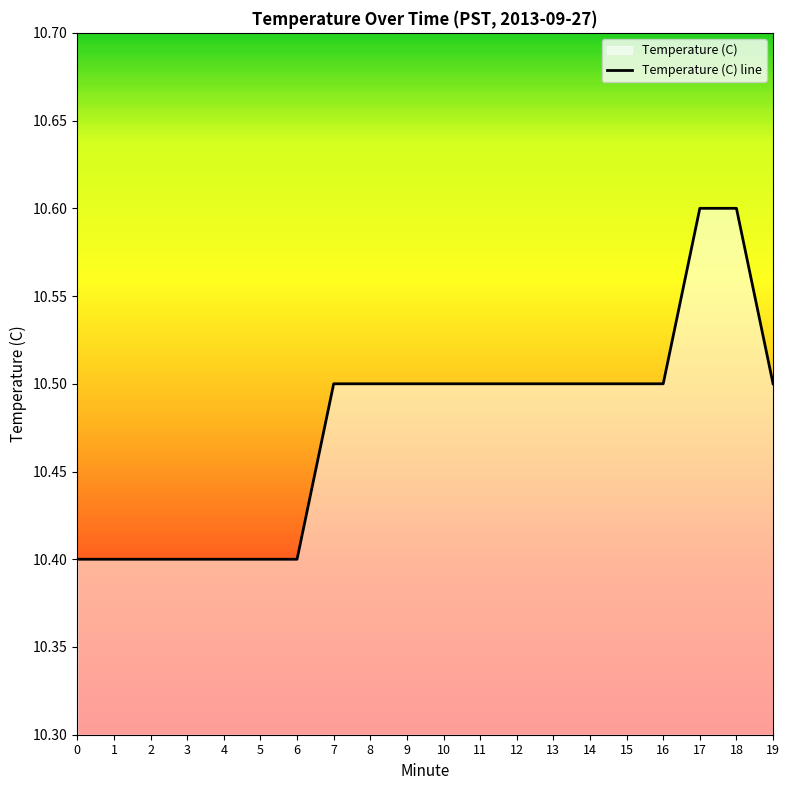

List the labels in order of value, largest first.

17, 18, 7, 8, 9, 10, 11, 12, 13, 14, 15, 16, 19, 0, 1, 2, 3, 4, 5, 6